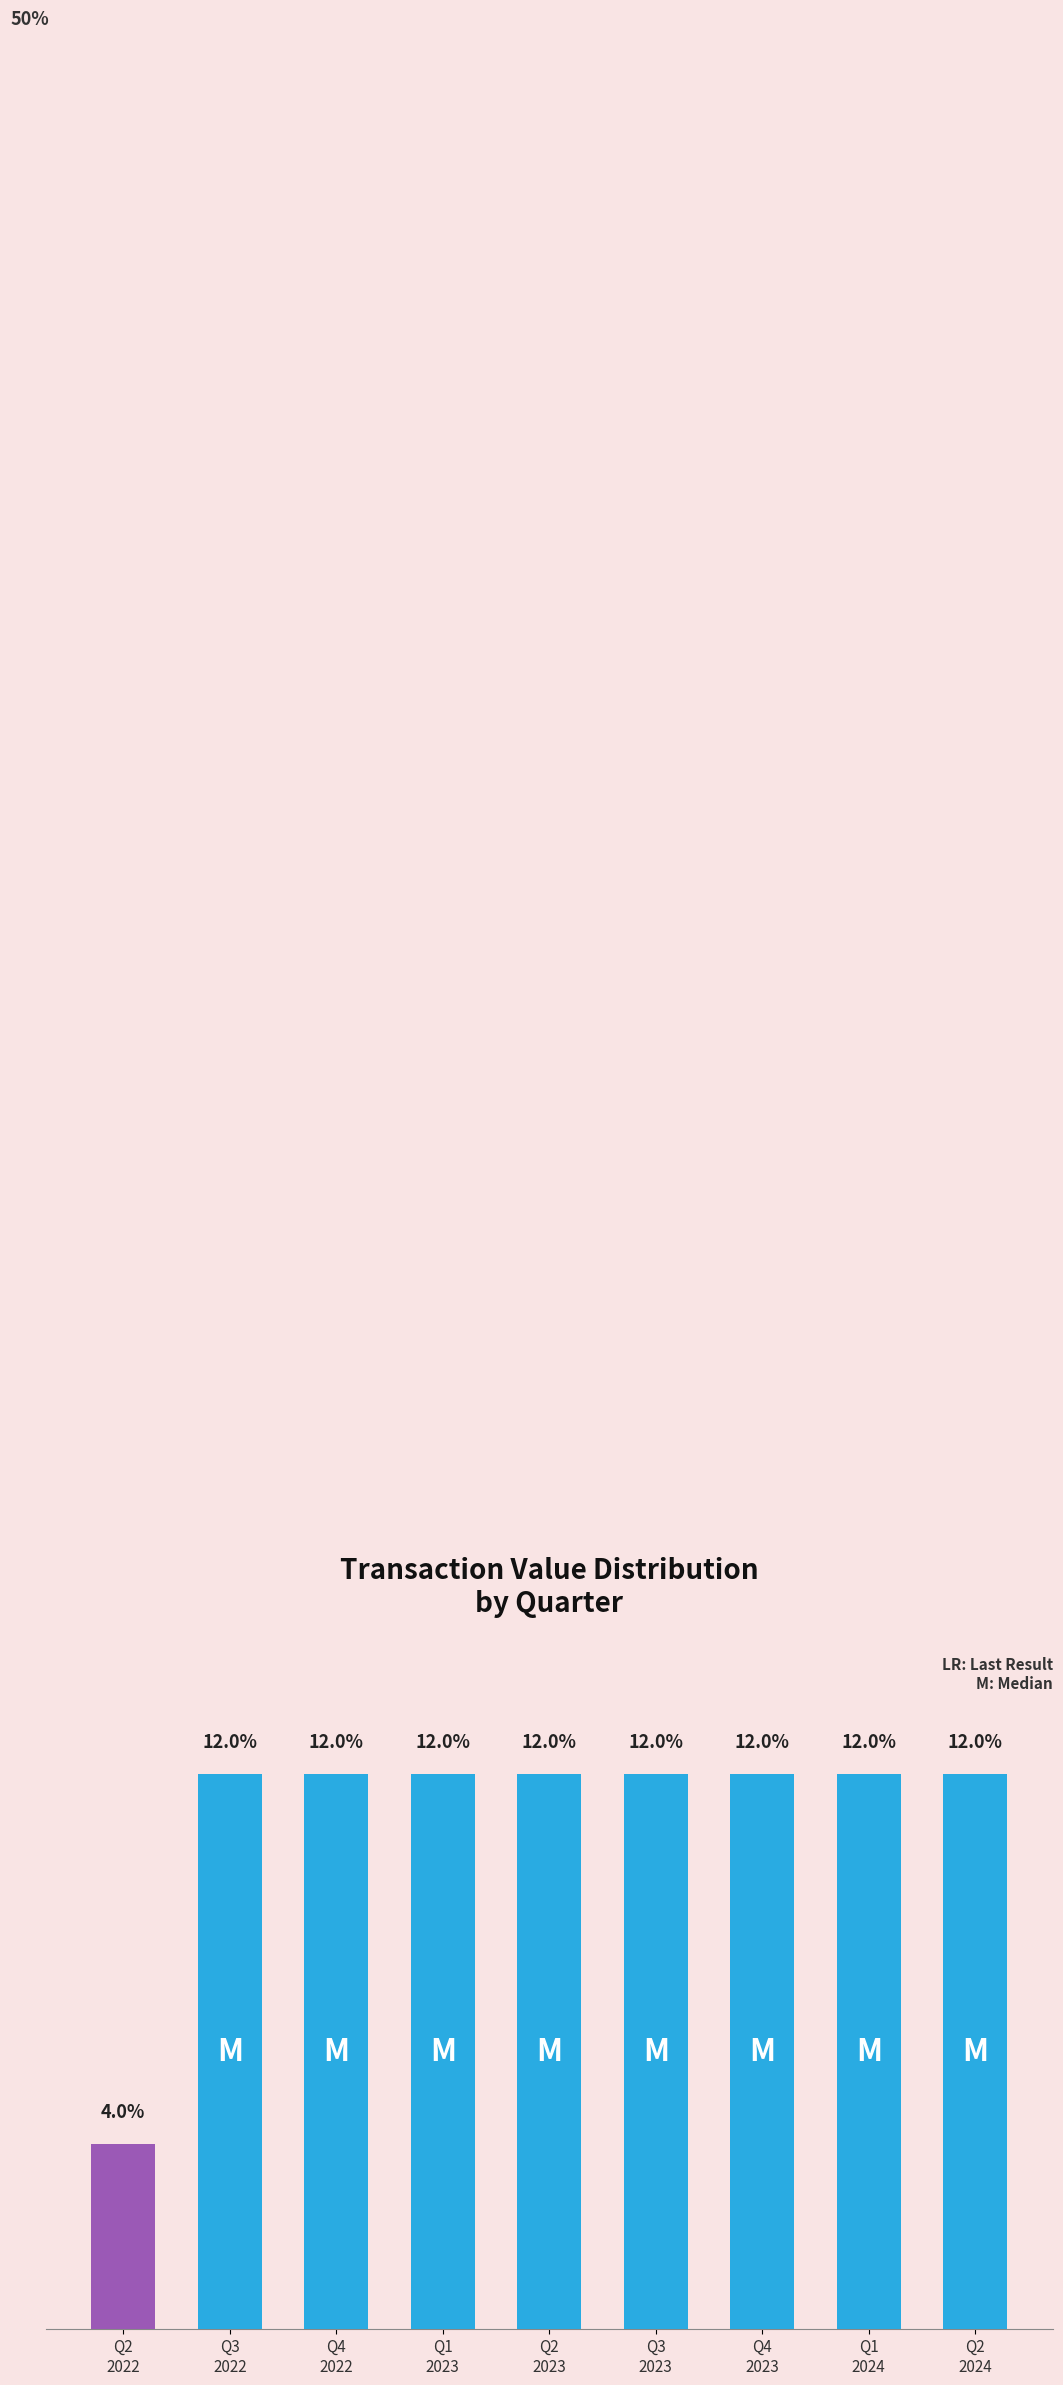

Does the chart contain any negative values?

No